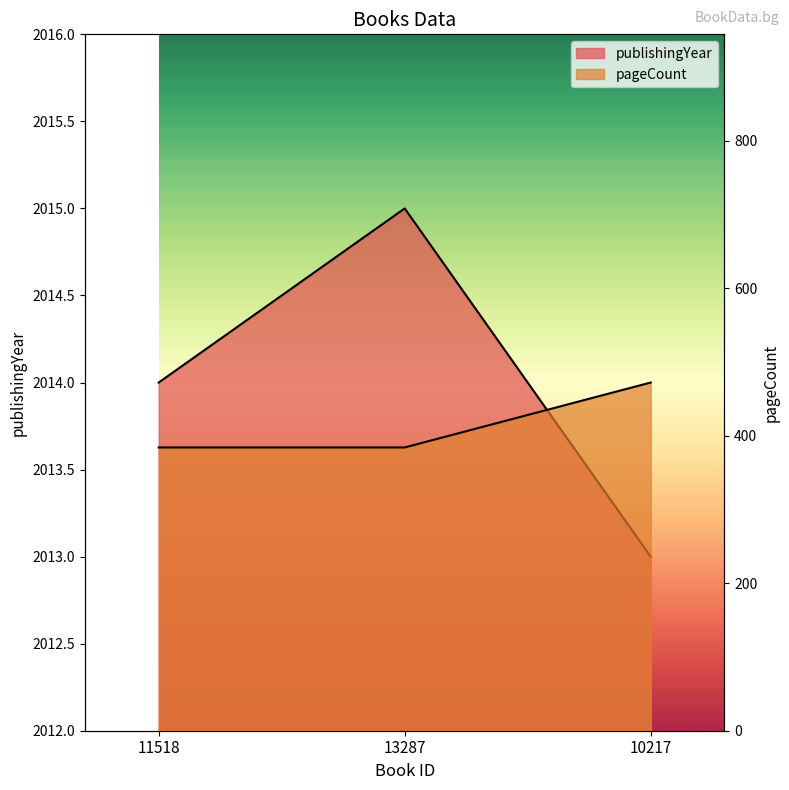

What is the minimum value shown in the chart?

384